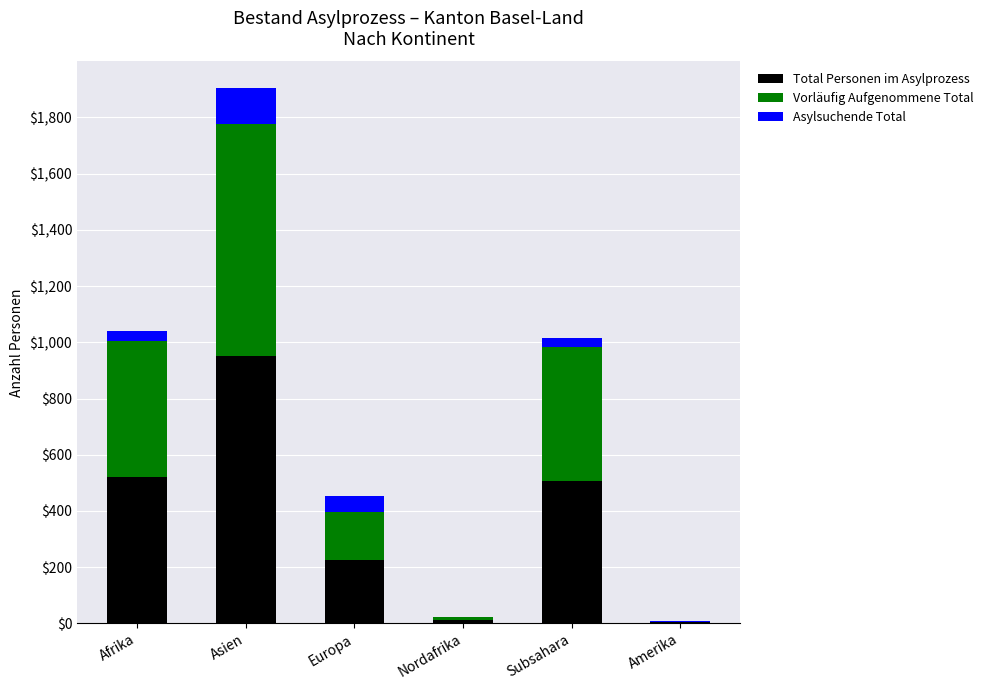

Which category has the highest value in the Total Personen im Asylprozess series?

Asien